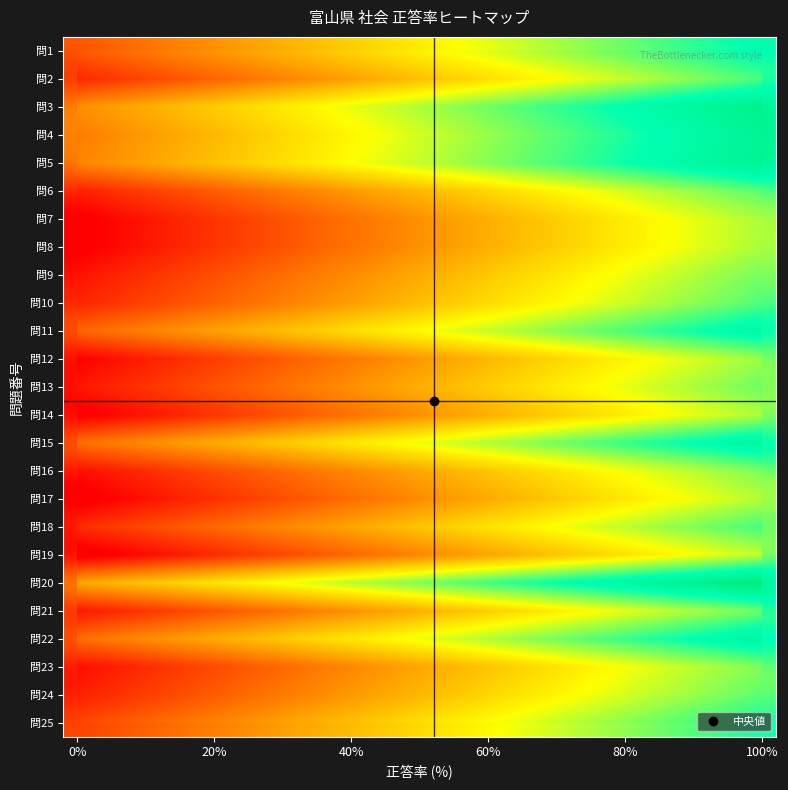

What is the difference between the highest and lowest values at 15?

58.6